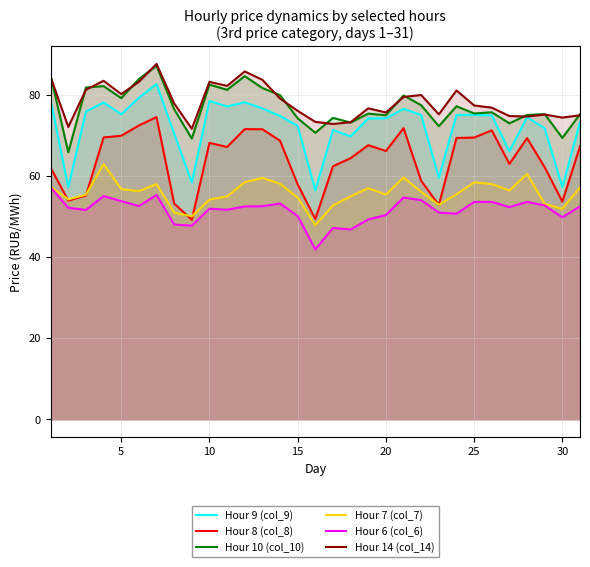

Rank the series by their maximum value, from highest to lowest.

Hour 14 (col_14), Hour 10 (col_10), Hour 9 (col_9), Hour 8 (col_8), Hour 7 (col_7), Hour 6 (col_6)